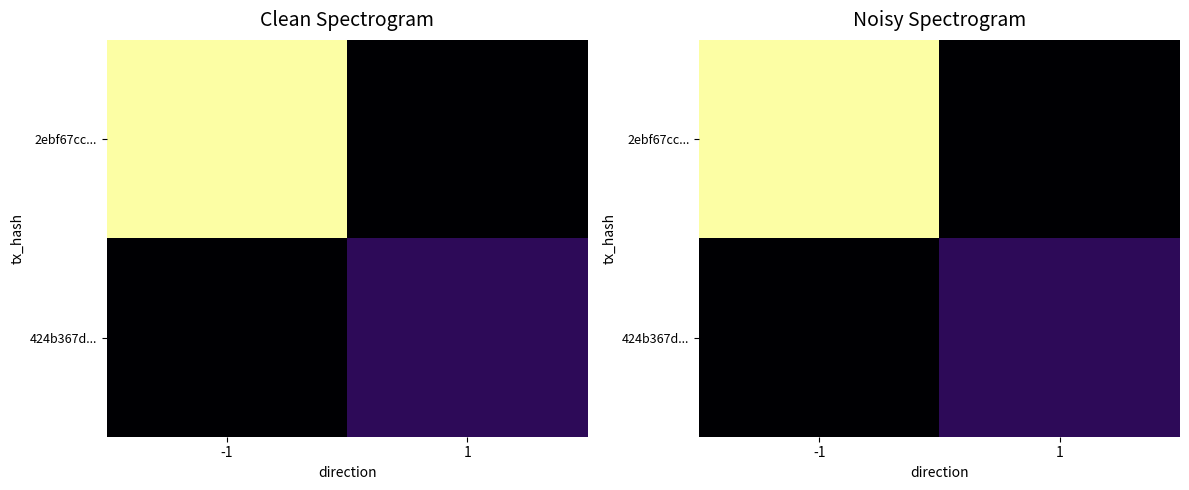

What is the difference between the maximum and minimum values in the 2ebf67cc... series?

65